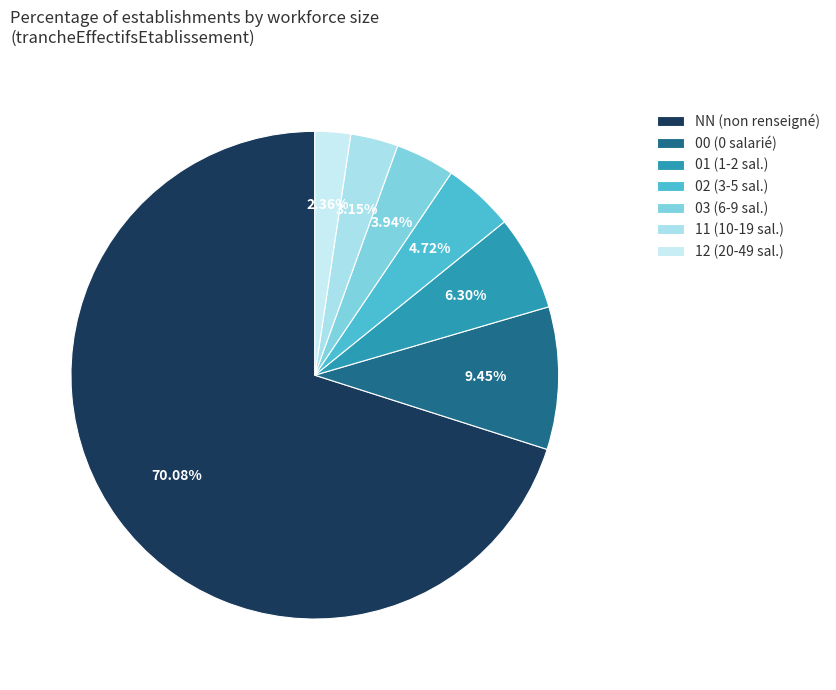

What percentage do 01 and 02 together represent?

11.0%